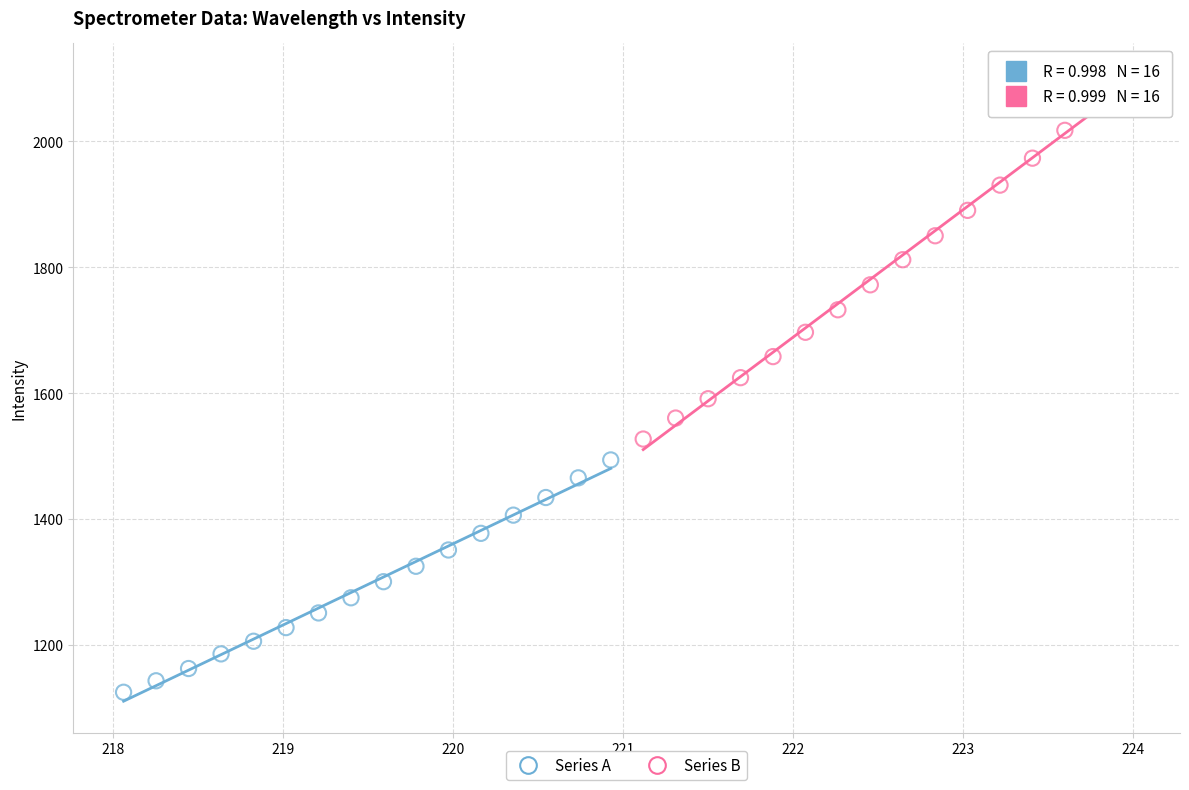

Which series has the largest Y range (max minus min)?

Series B